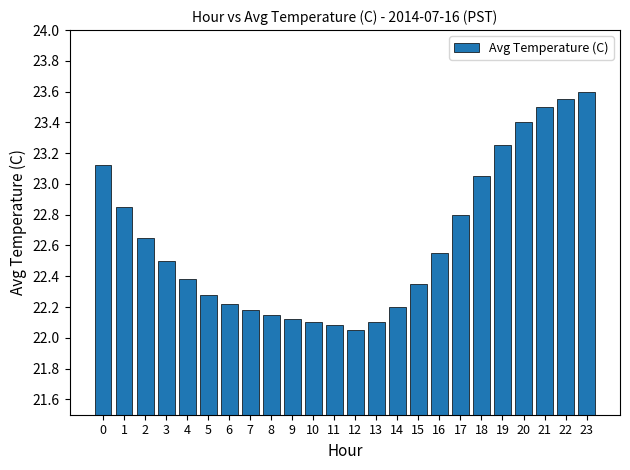

Which label corresponds to the largest value in the chart?

23